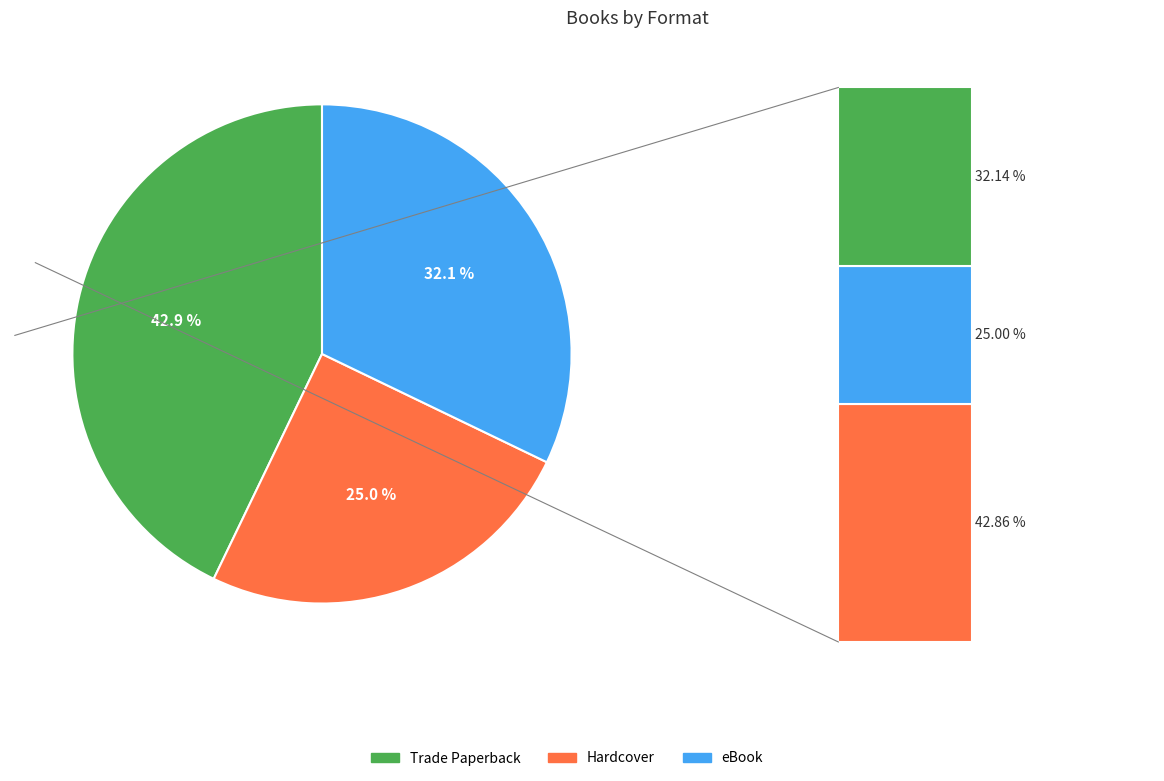

What percentage is the Trade Paperback slice, to the nearest percent?

43%